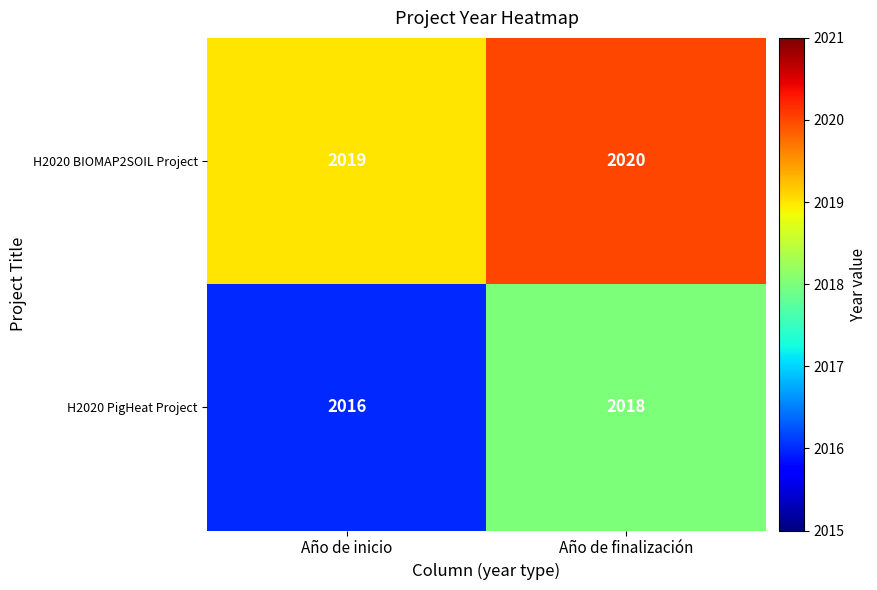

Reading left to right, transcribe all the data shown in this chart.

H2020 BIOMAP2SOIL Project: Año de inicio=2019	Año de finalización=2020
H2020 PigHeat Project: Año de inicio=2016	Año de finalización=2018